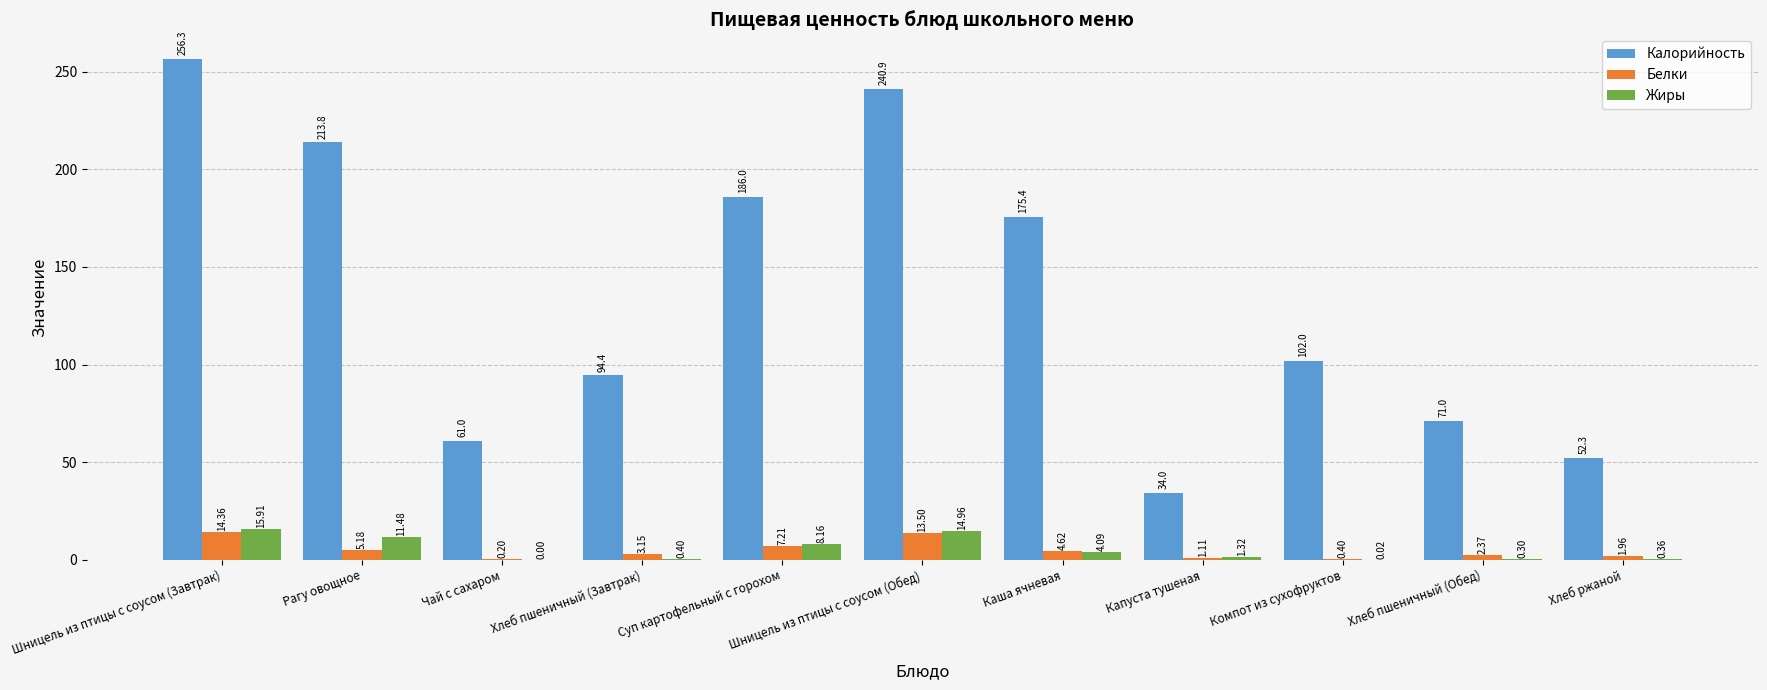

How many series are shown in this chart?

3